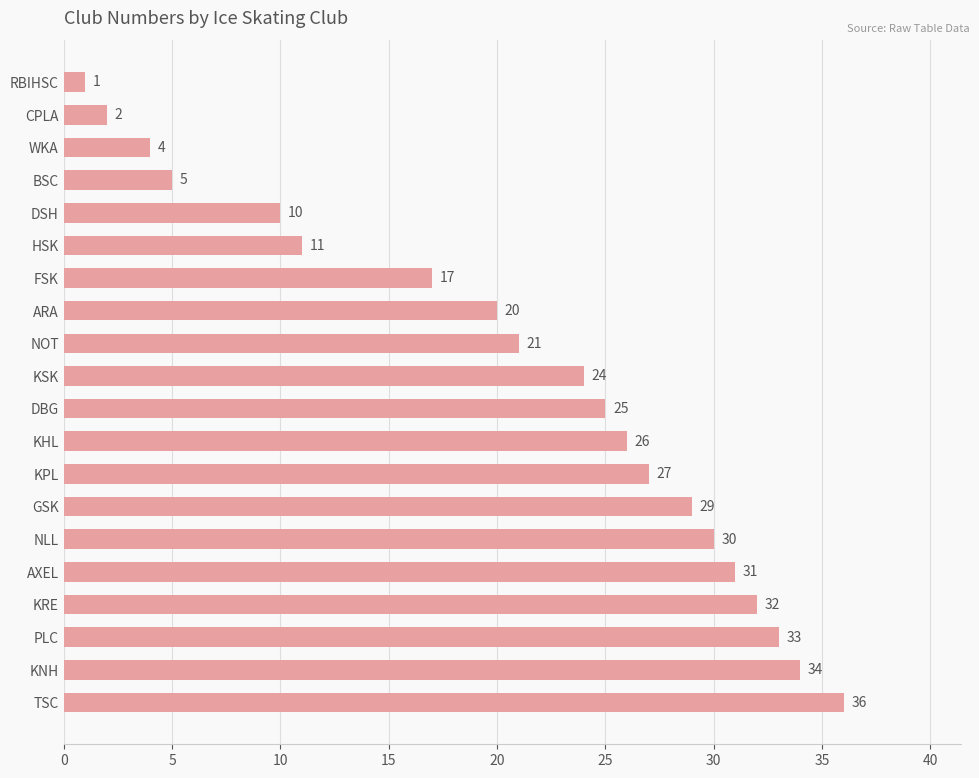

Reading bottom to top, transcribe all the data shown in this chart.

TSC=36	KNH=34	PLC=33	KRE=32	AXEL=31	NLL=30	GSK=29	KPL=27	KHL=26	DBG=25	KSK=24	NOT=21	ARA=20	FSK=17	HSK=11	DSH=10	BSC=5	WKA=4	CPLA=2	RBIHSC=1